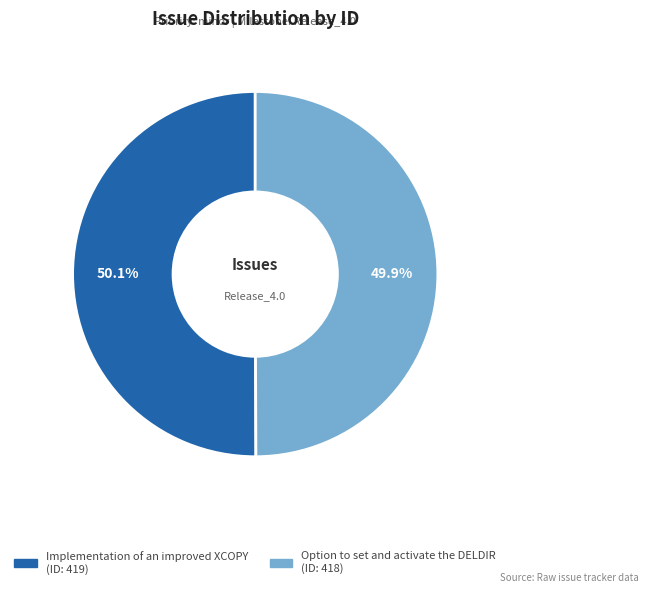

What is the ratio of the value at Option to set and activate the DELDIR to the value at Implementation of an improved XCOPY?

1.0